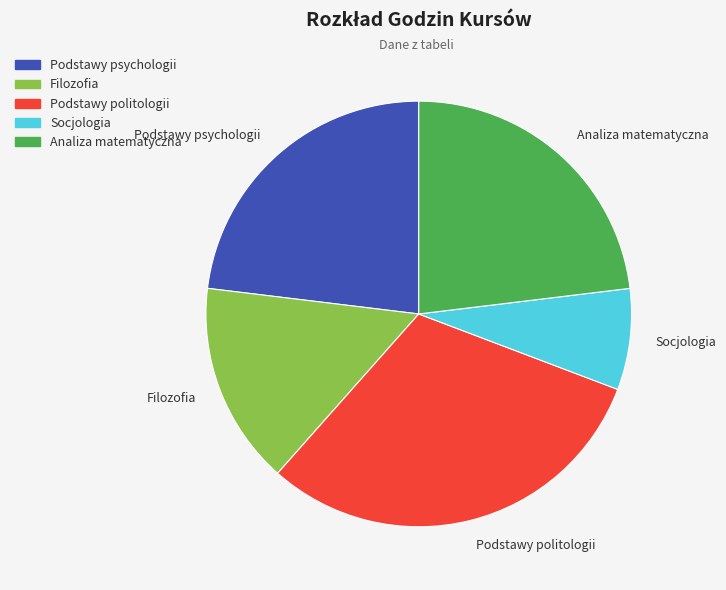

Is the sum of Analiza matematyczna and Filozofia greater than half?

No